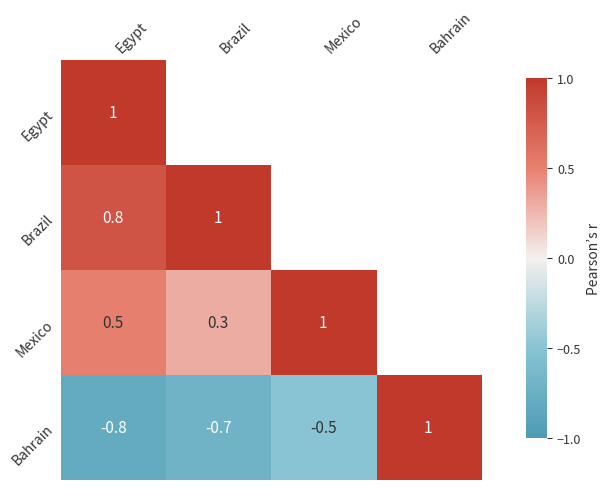

What is the minimum value shown in the chart?

-0.8